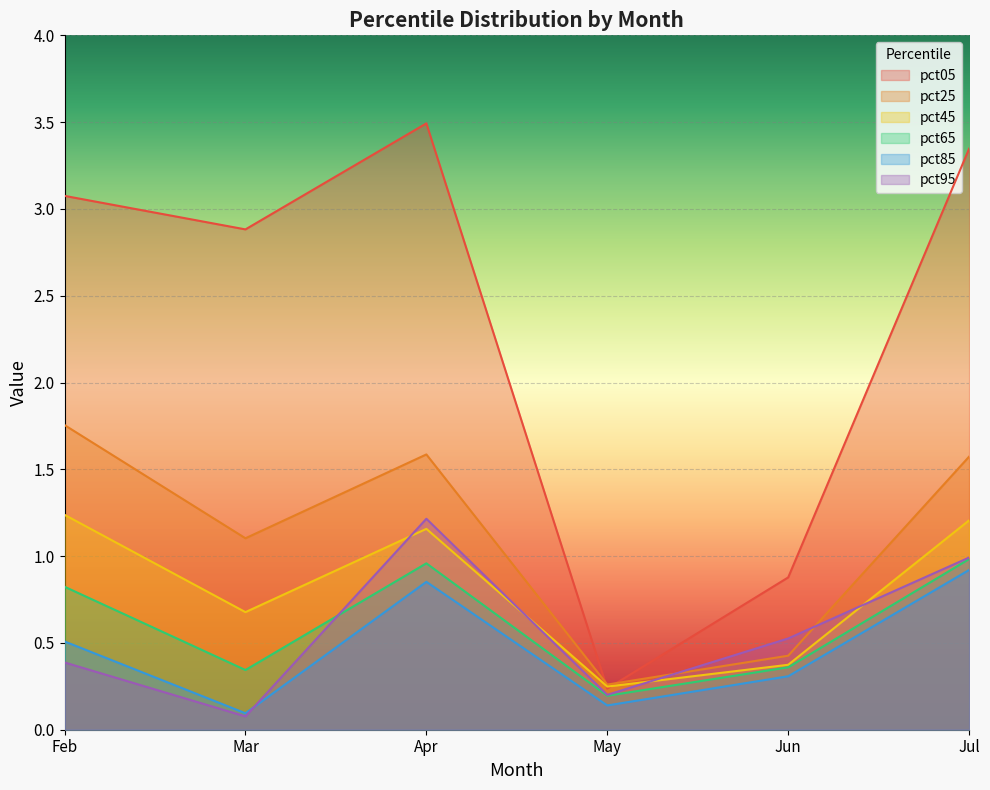

At which category does pct25 reach its first local valley?

Mar